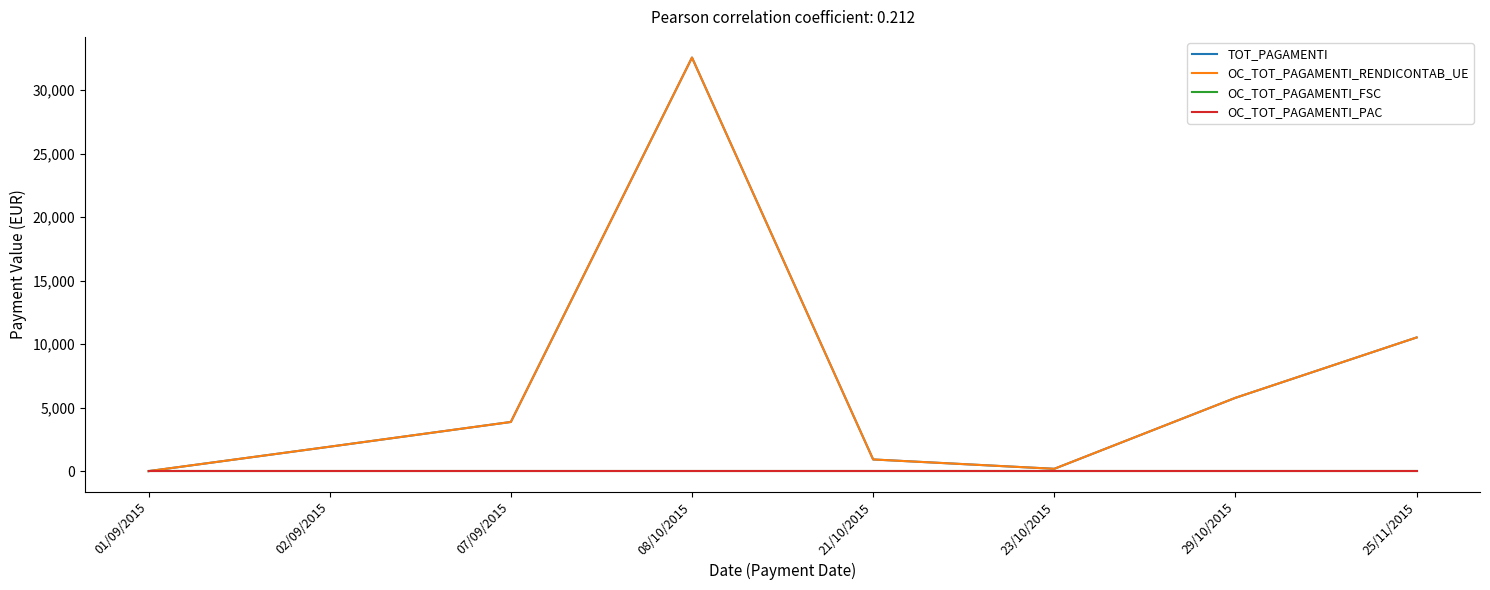

At which category is the sum across all series the highest?

08/10/2015